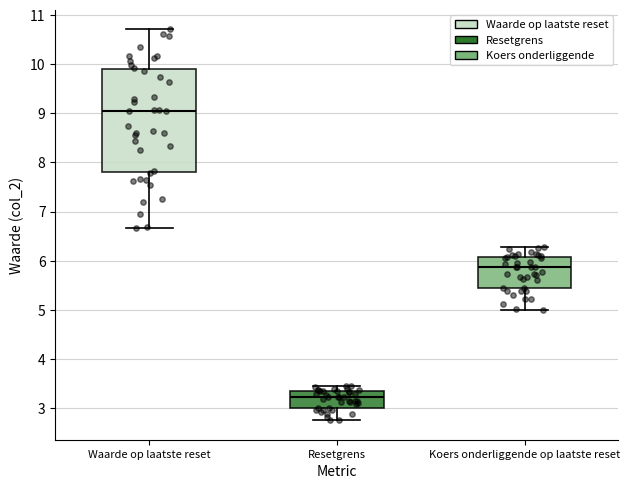

Which box has the highest median line?

Waarde op laatste reset